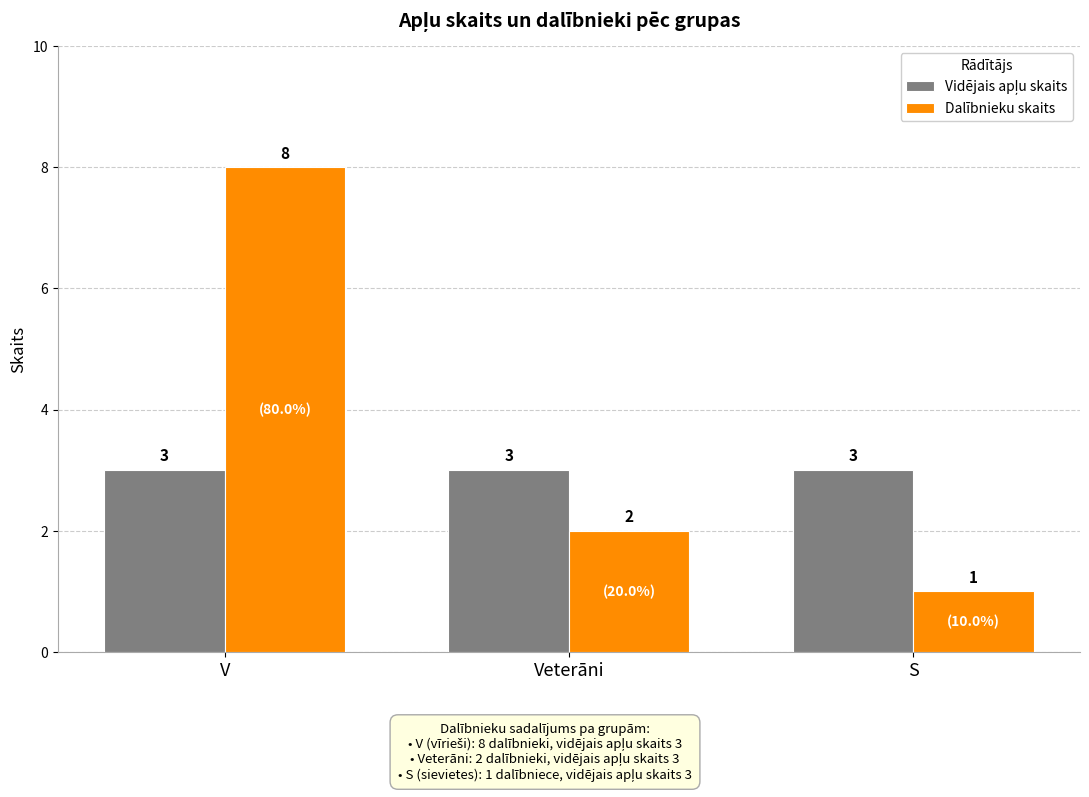

What is the spread (max minus min) of values at V?

5